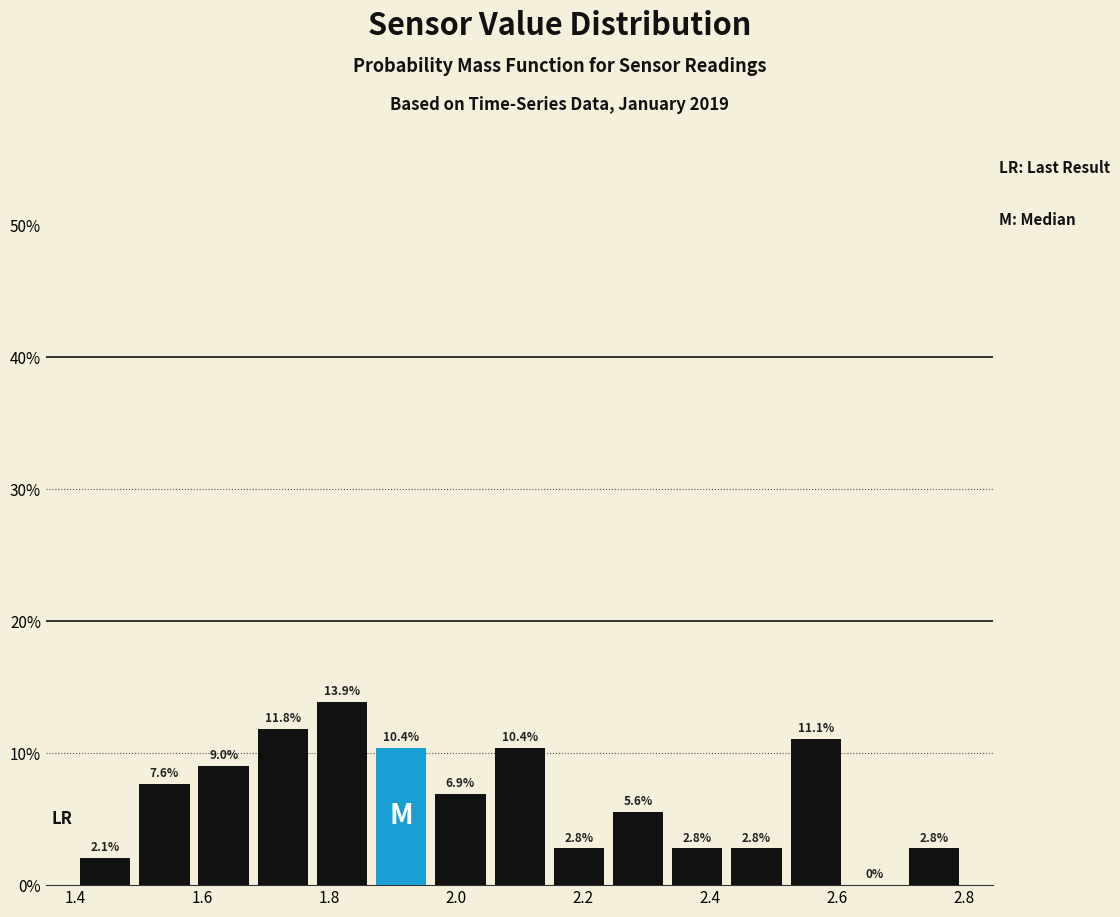

How tall is the bar that spans 1.40 to 1.50 on the x-axis? The bar edges are not printed on the chart, so give them approximately, as read against the axis.

2.1